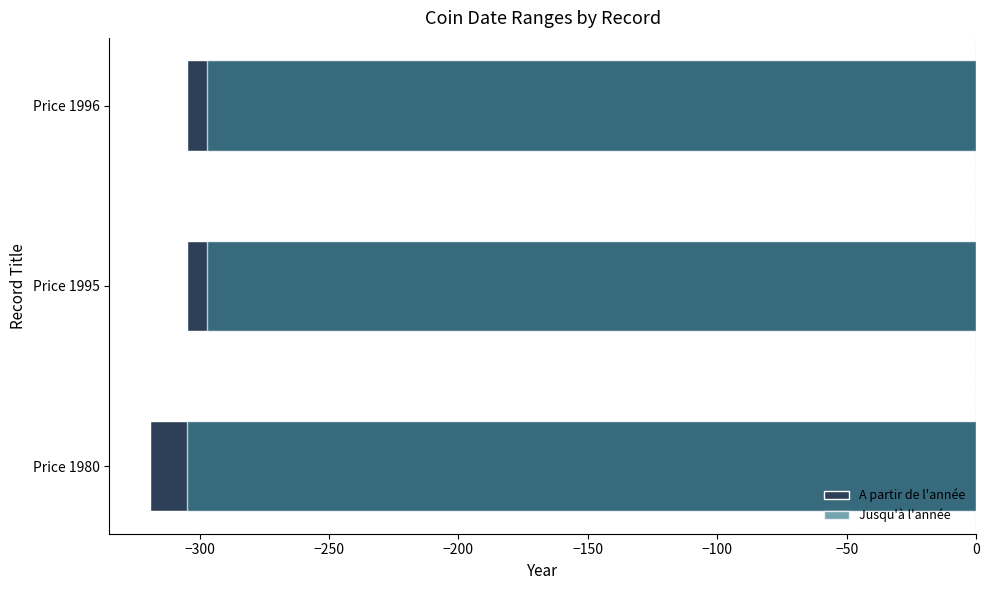

At Price 1996, list the series in order from largest to smallest.

Jusqu'à l'année, A partir de l'année